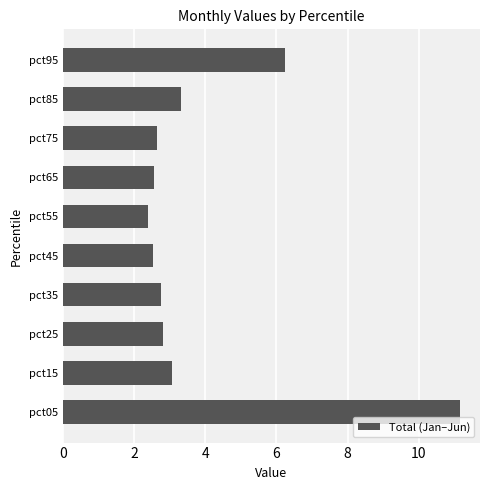

What is the change in value from pct05 to pct85?

-7.8